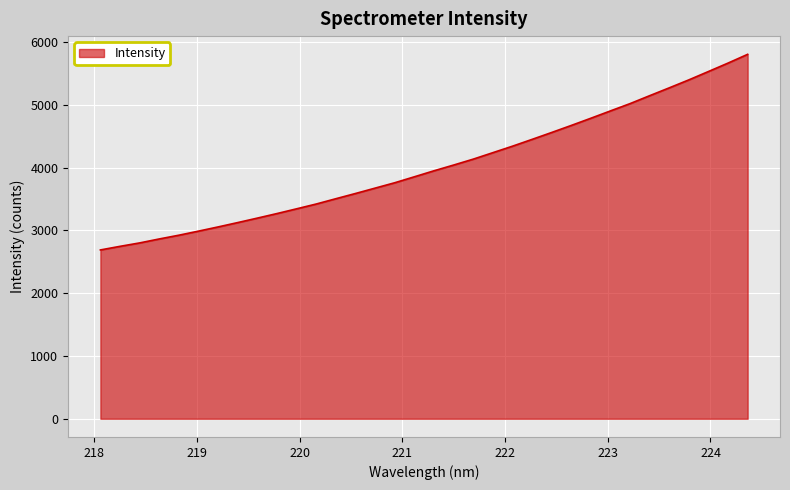

How many lines are shown in the chart?

1